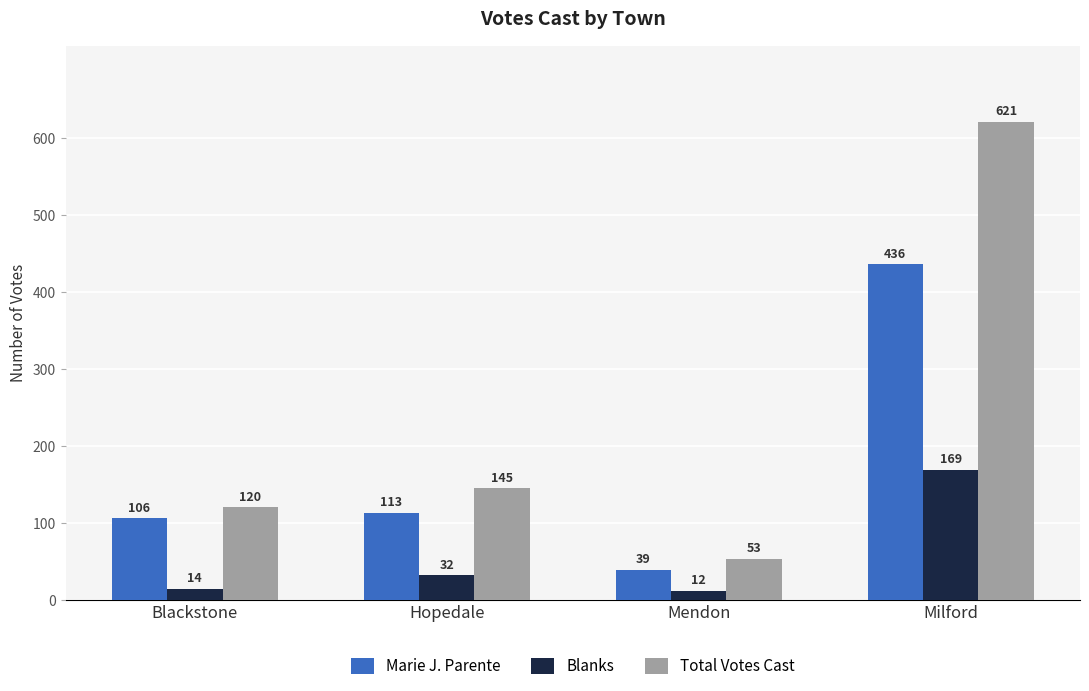

How many bars are there in total?

12